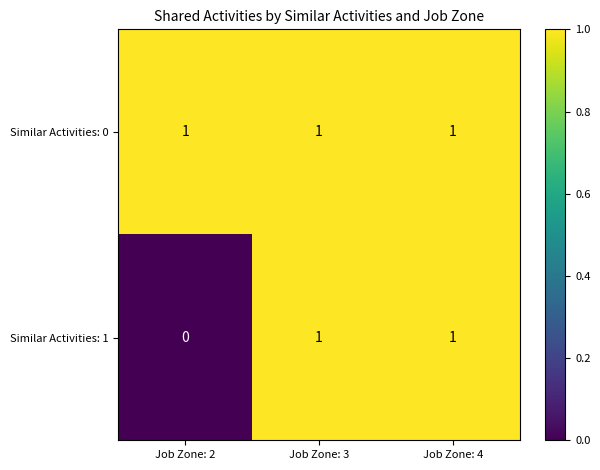

Which label corresponds to the smallest value in the chart?

Job Zone: 2